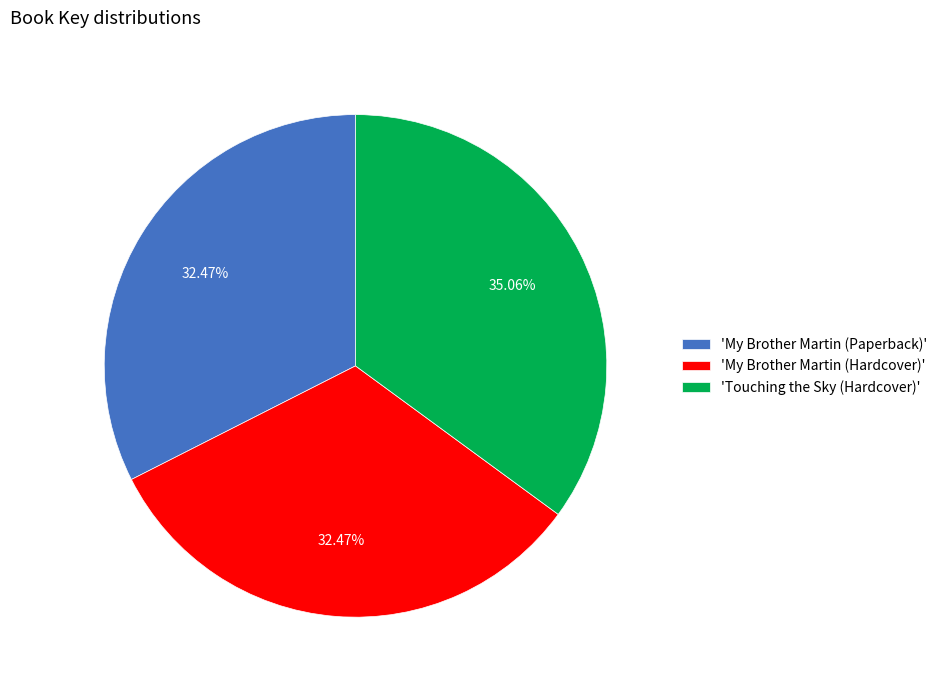

Which has a higher value, 'Touching the Sky (Hardcover)' or 'My Brother Martin (Hardcover)'?

'Touching the Sky (Hardcover)'